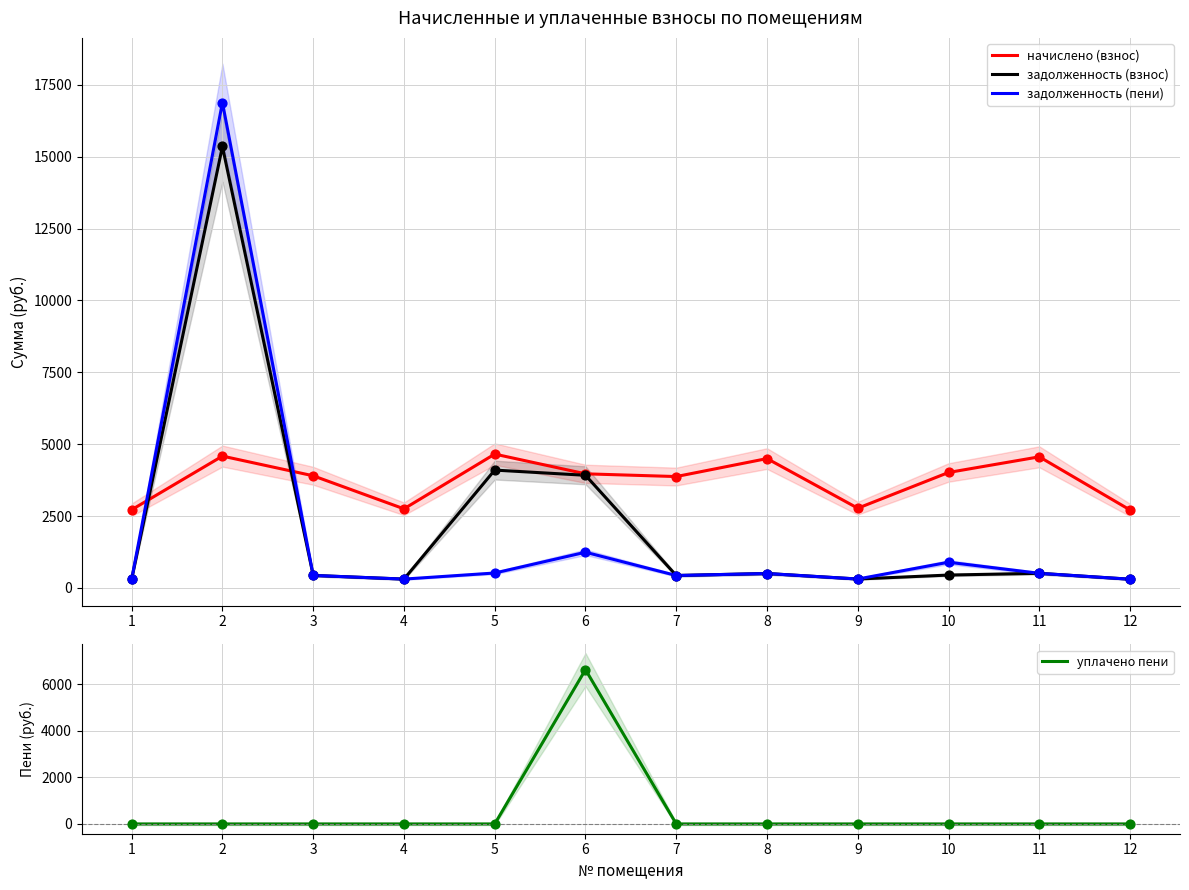

Which series has the largest Y range (max minus min)?

задолженность (пени)